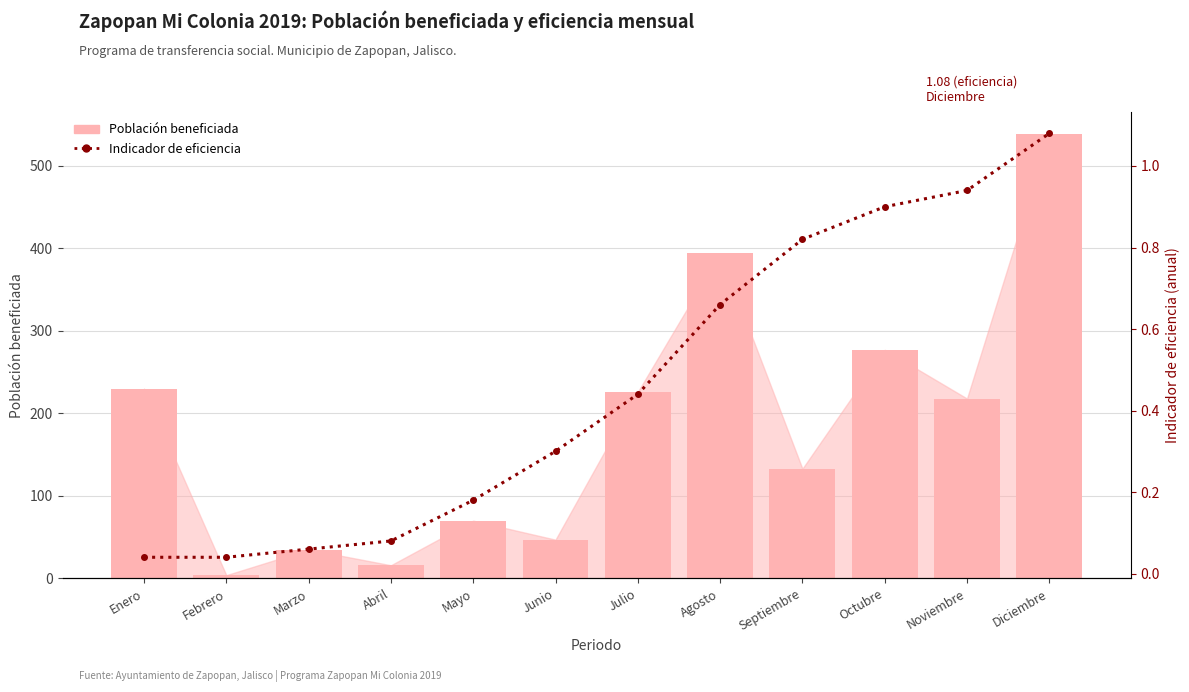

Rank the series by their average value, from lowest to highest.

Indicador (eficiencia), Población beneficiada